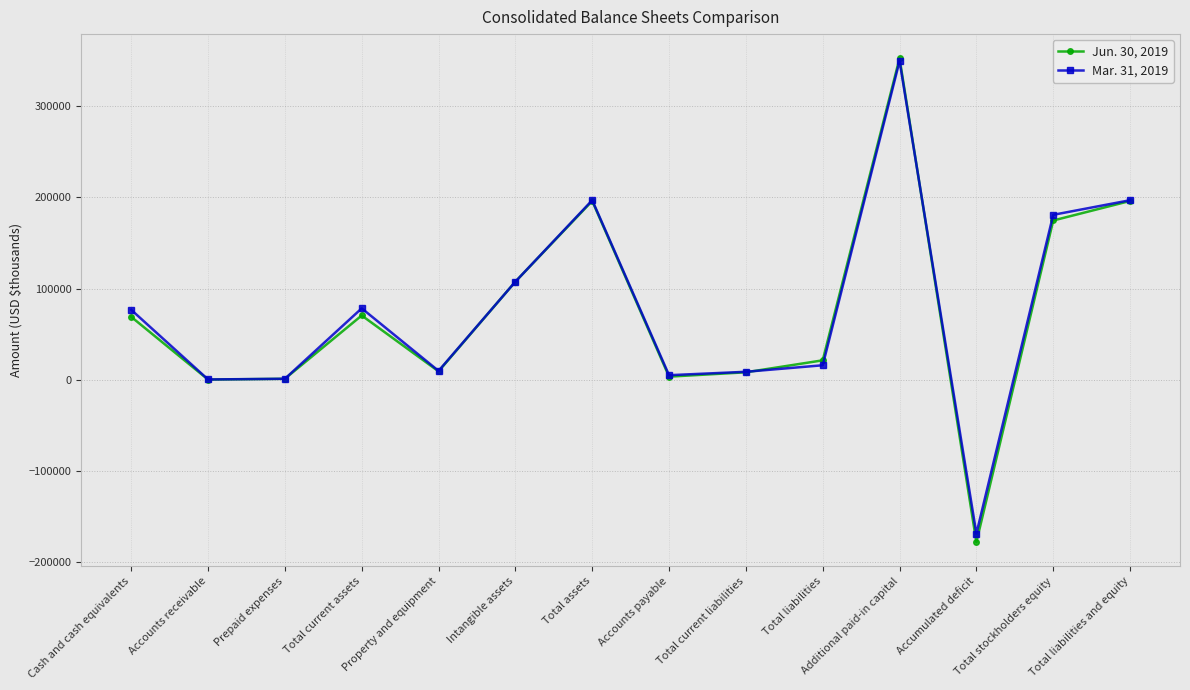

What is the difference between the maximum and minimum values in the Jun. 30, 2019 series?

529843